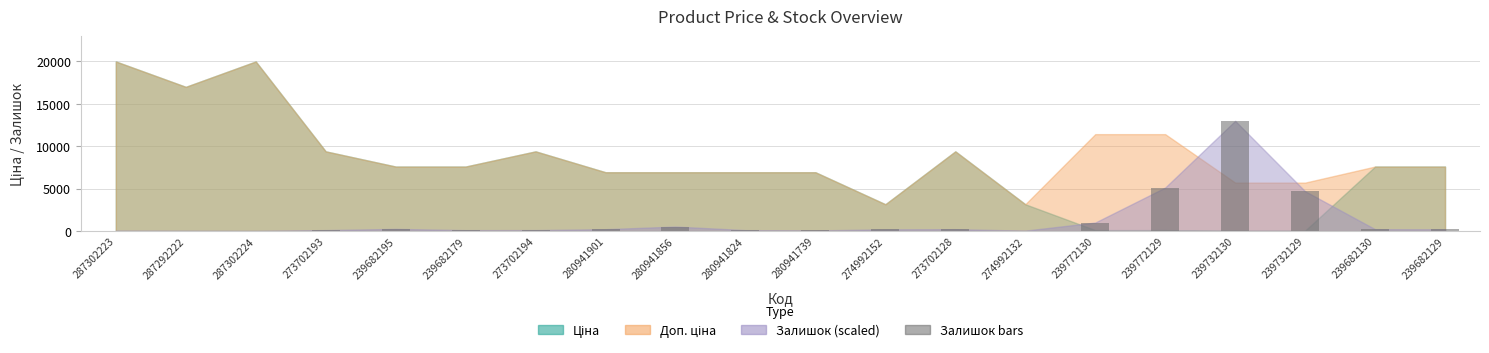

What is the sum of all values?

26368.0